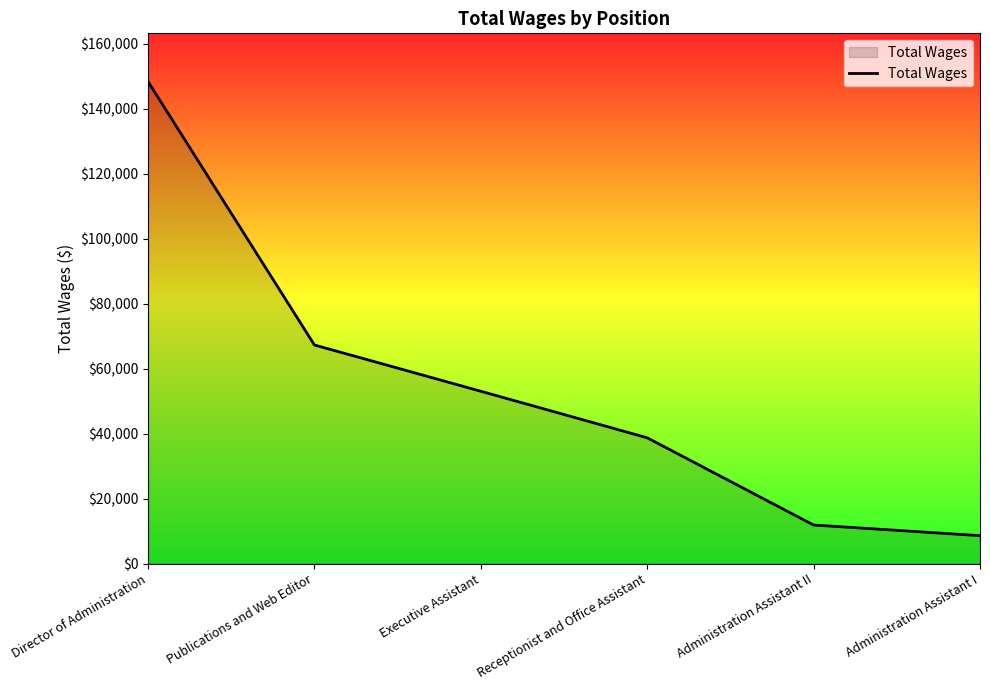

At which category does the chart reach its minimum across all series?

Administration Assistant I